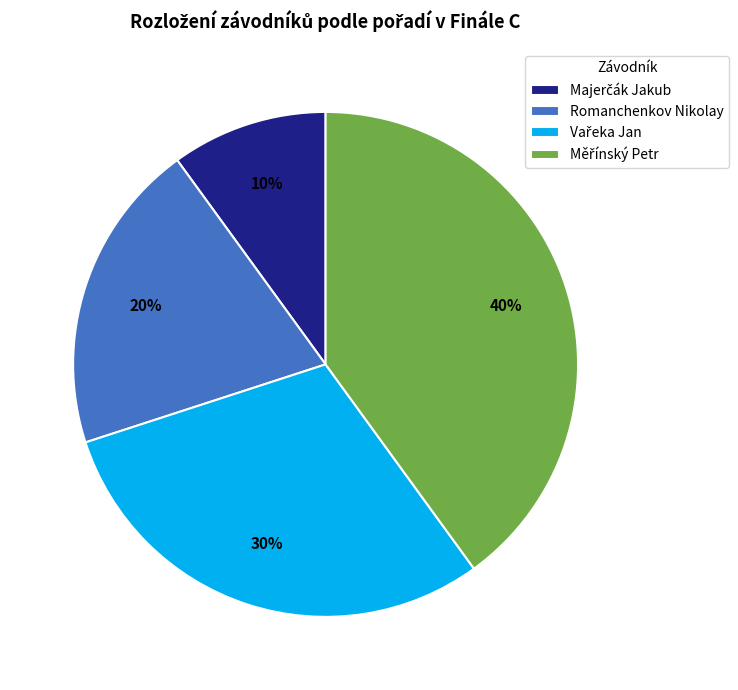

Is Romanchenkov Nikolay the majority of the pie?

No